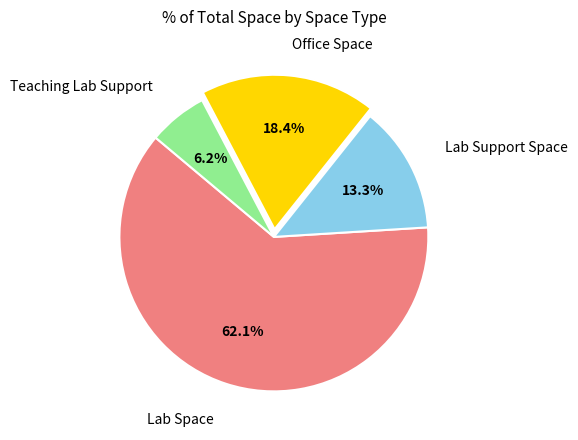

Is there any slice that represents more than half of the pie?

Yes